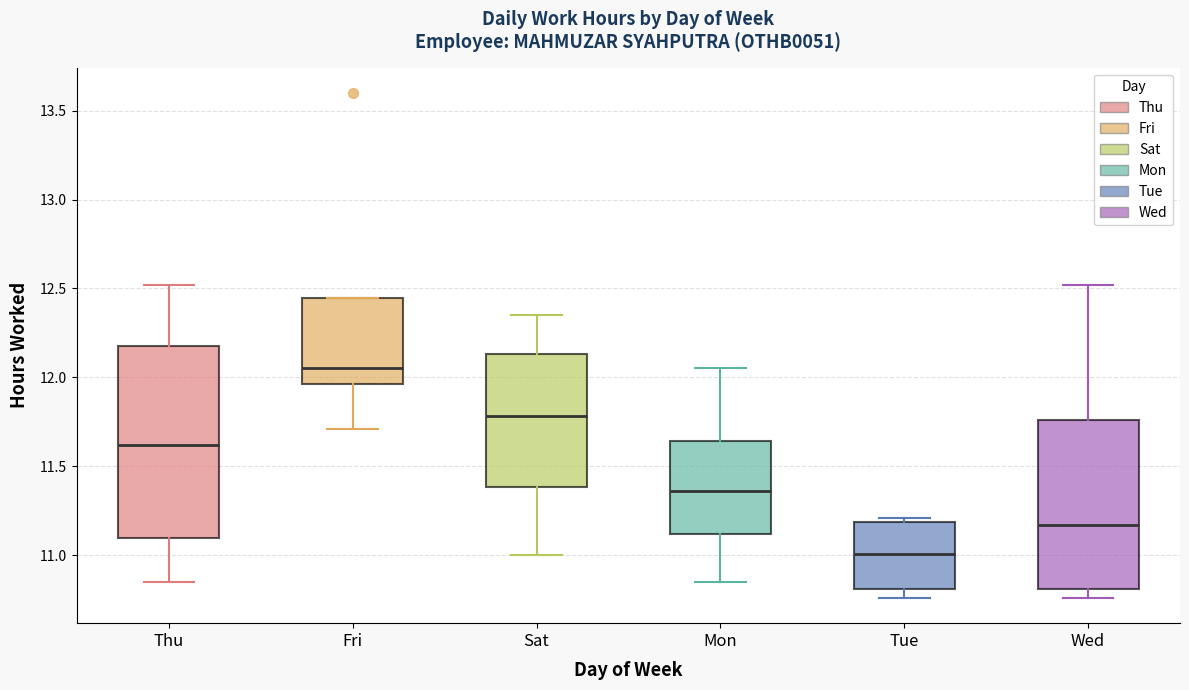

Which box has the lowest median line?

Tue